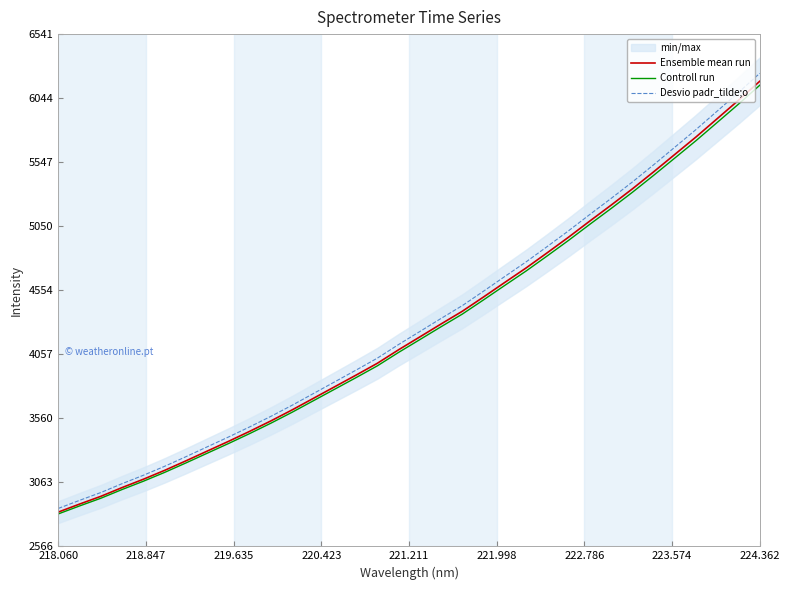

What is the lowest value of the Desvio padr_tilde;o series?

2860.3